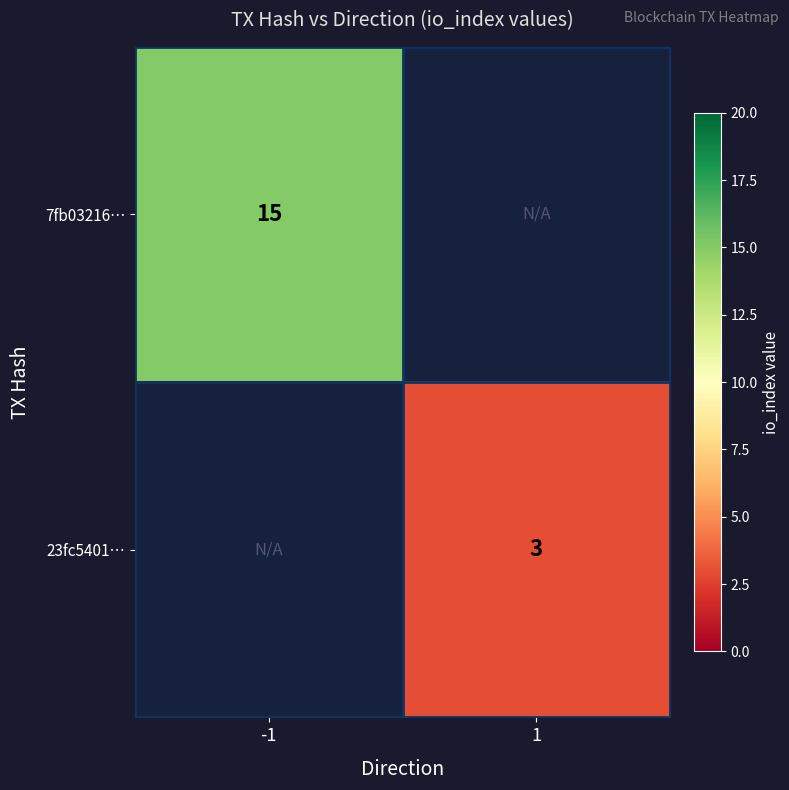

The value of 7fb03216… at -1 is 9. True or false?

False